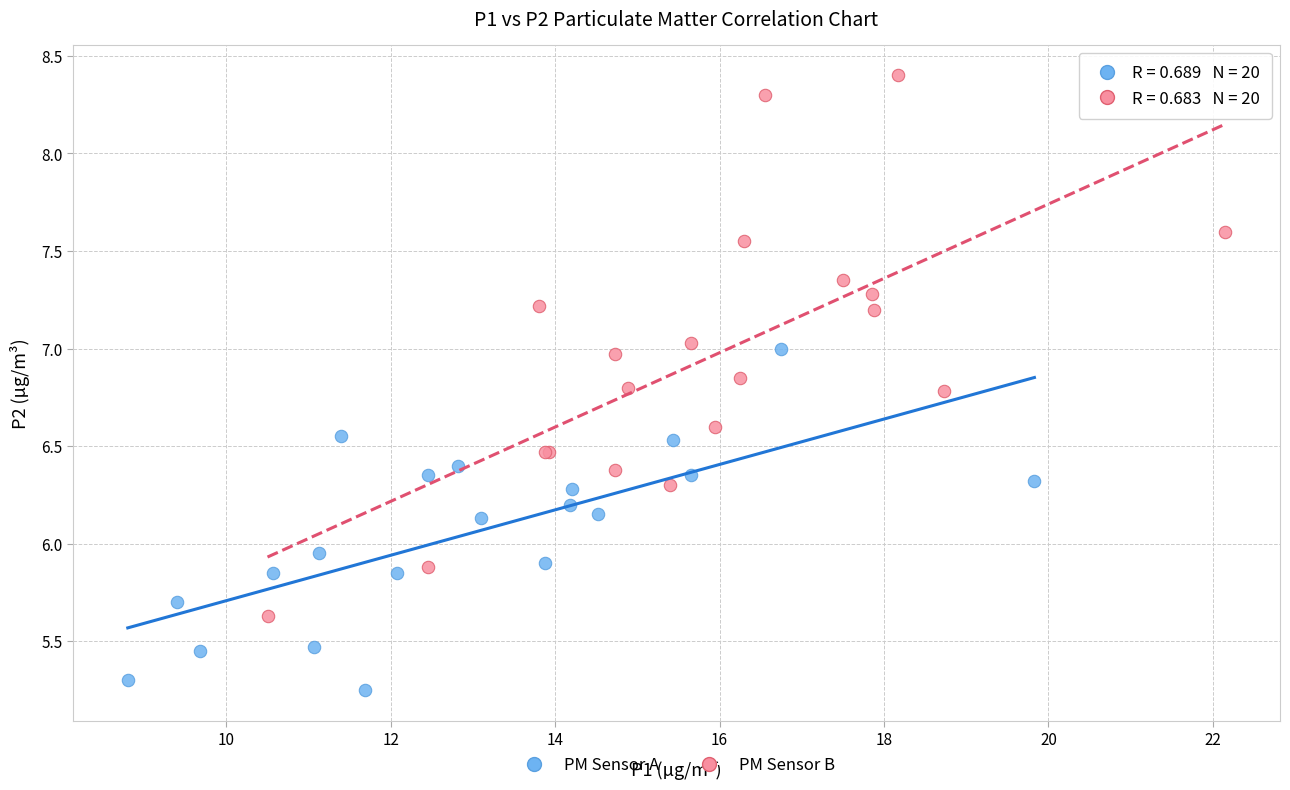

Which series has the largest Y range (max minus min)?

PM Sensor B